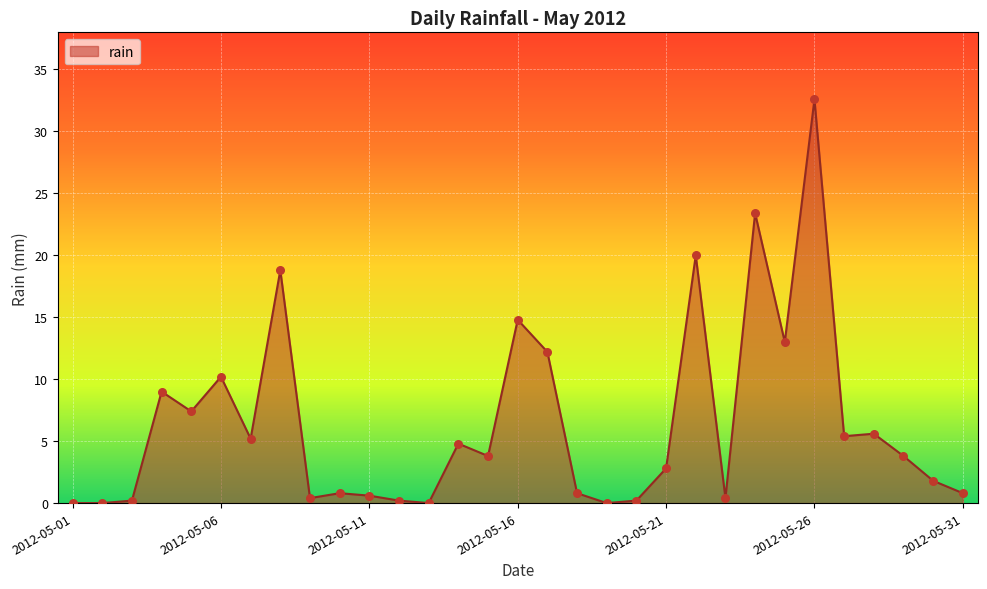

What is the maximum value shown in the chart?

32.6